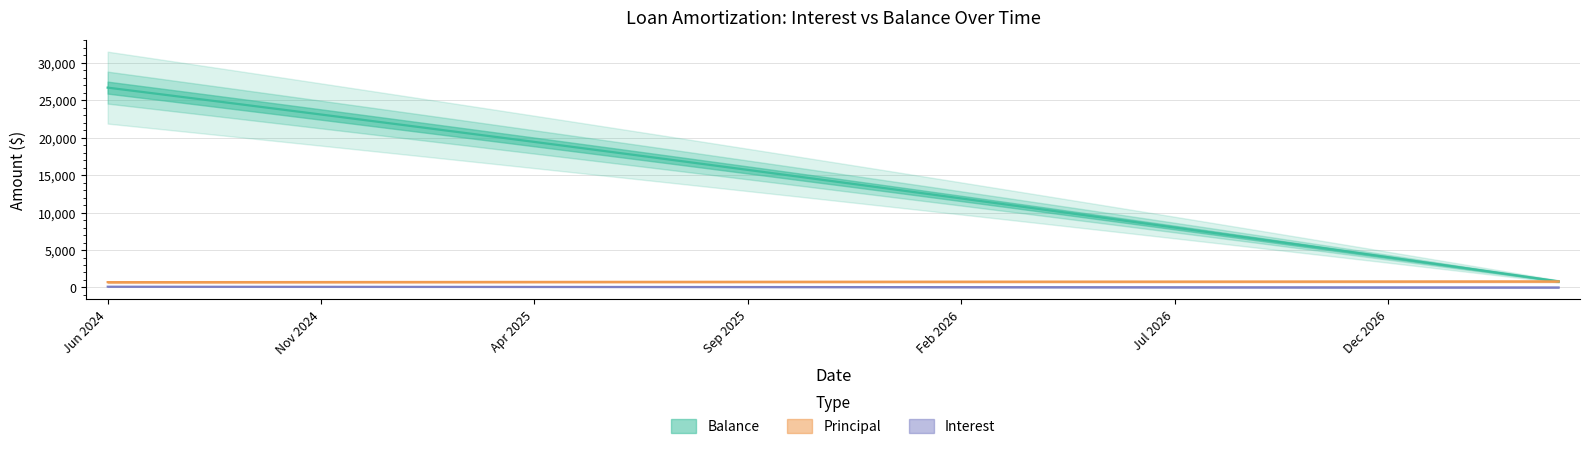

What is the label of the 8th point from the right?

Sep 2026